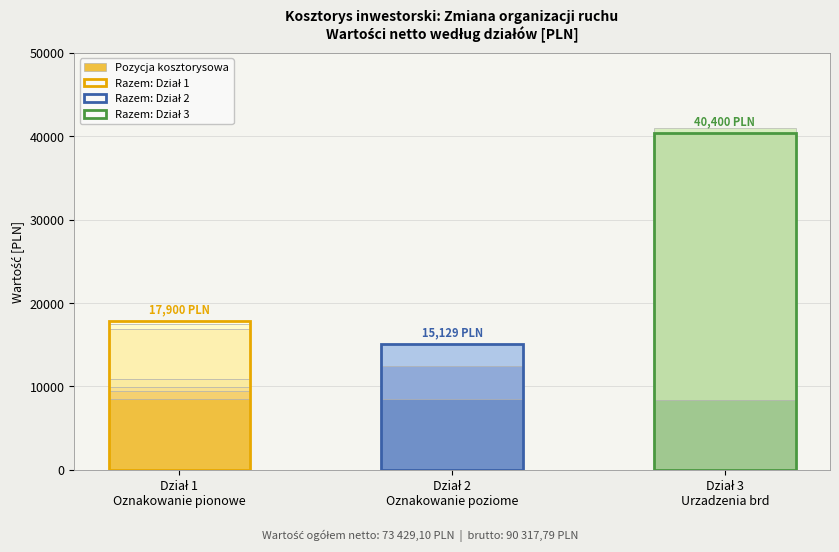

How many categories are shown in the chart?

3